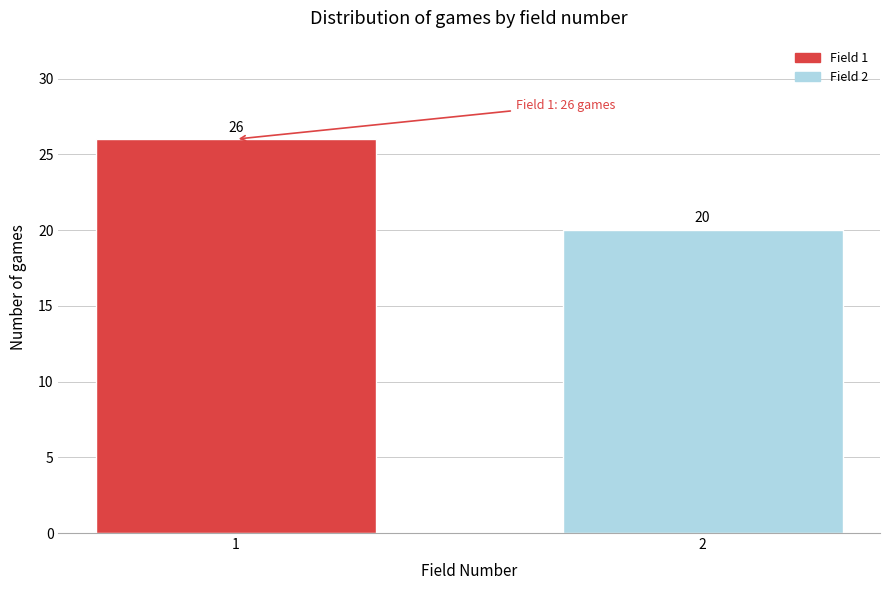

Reading left to right, transcribe all the data shown in this chart.

1=26	2=20